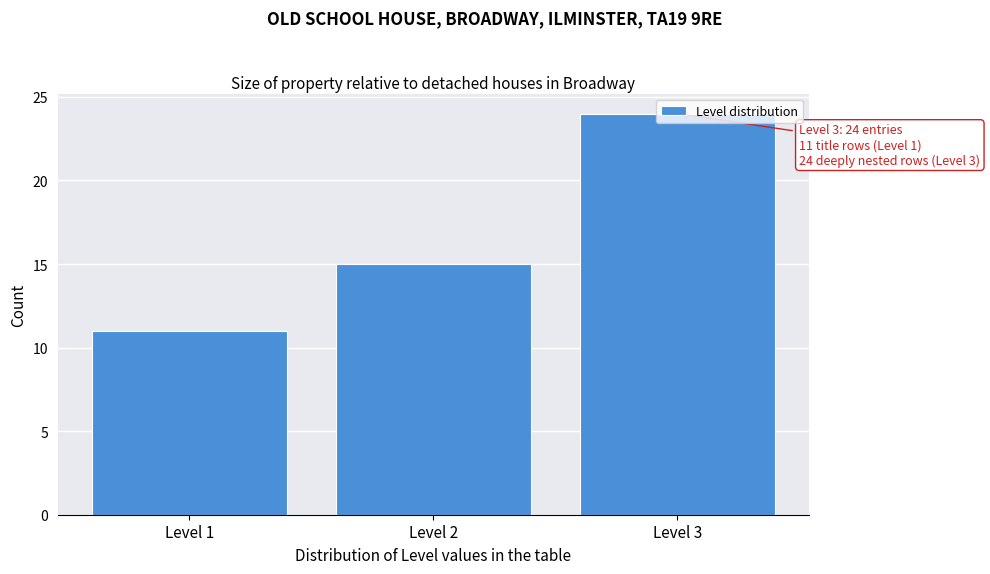

Over which range of the x-axis is the bar tallest?

2.5 to 3.5